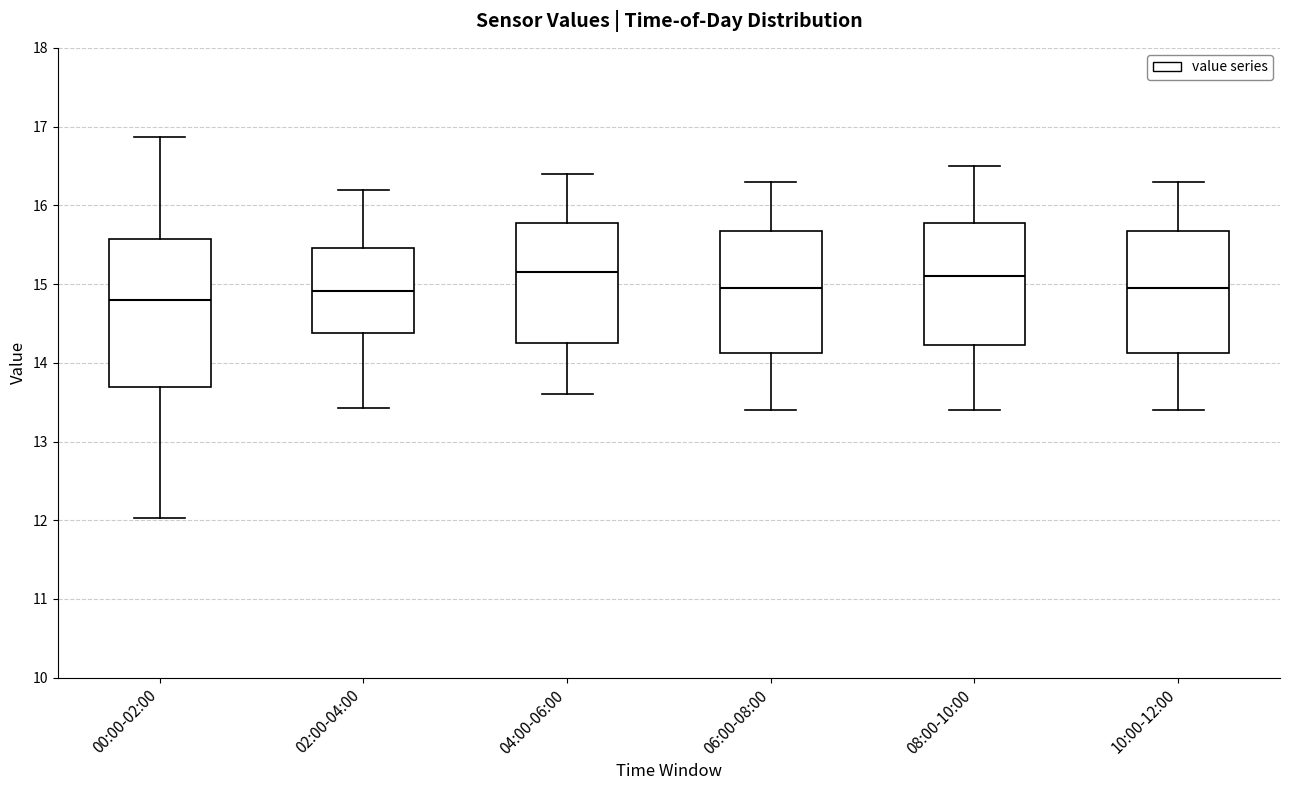

Where does the median line of the box for 08:00-10:00 sit on the y-axis? The values are not printed on the chart, so give them approximately, as read against the axis.

15.1